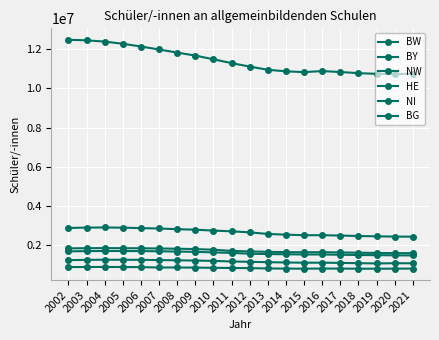

What is the value of the HE point at the 3rd from the left?

900596